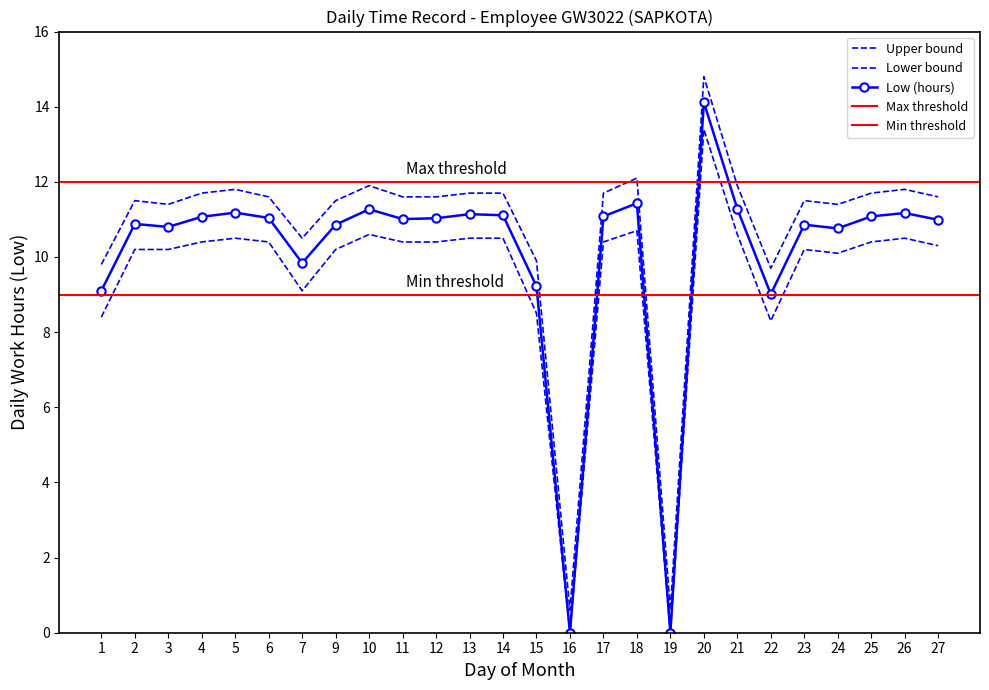

In Upper bound, how many points are lower than both neighbors (excluding endpoints)?

6